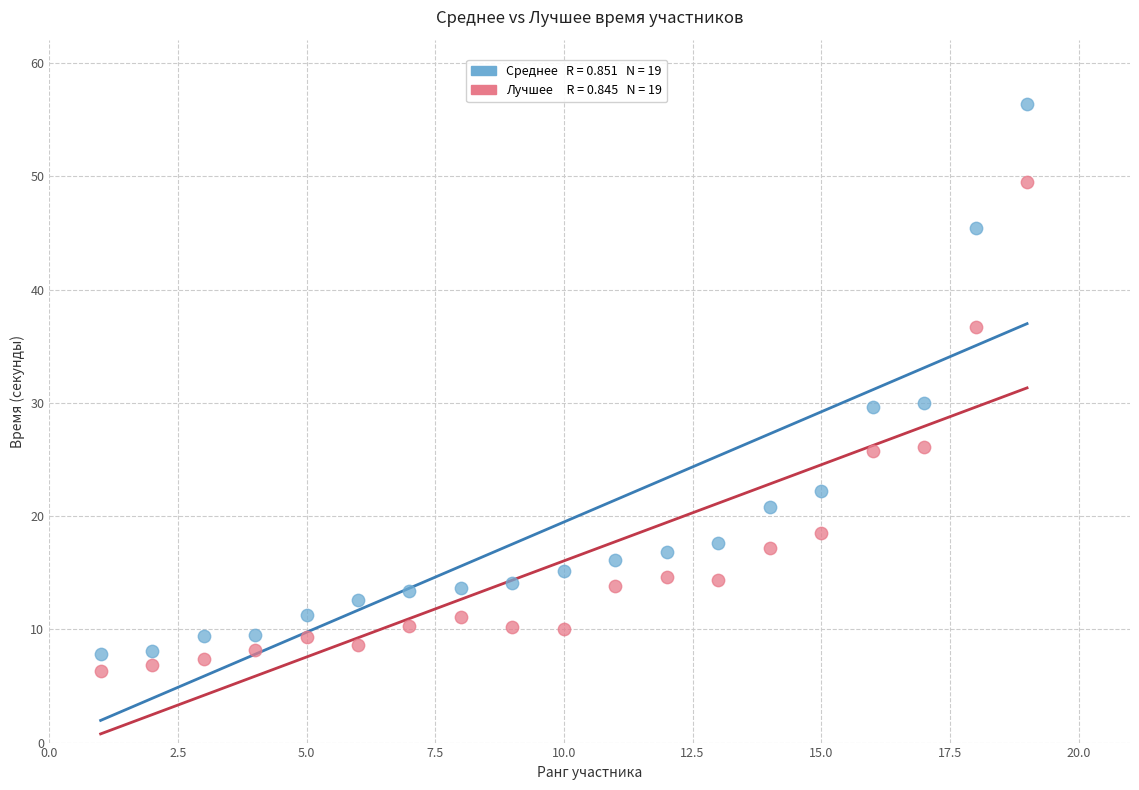

Across all data points, what is the range of X values (max minus min)?

18.0